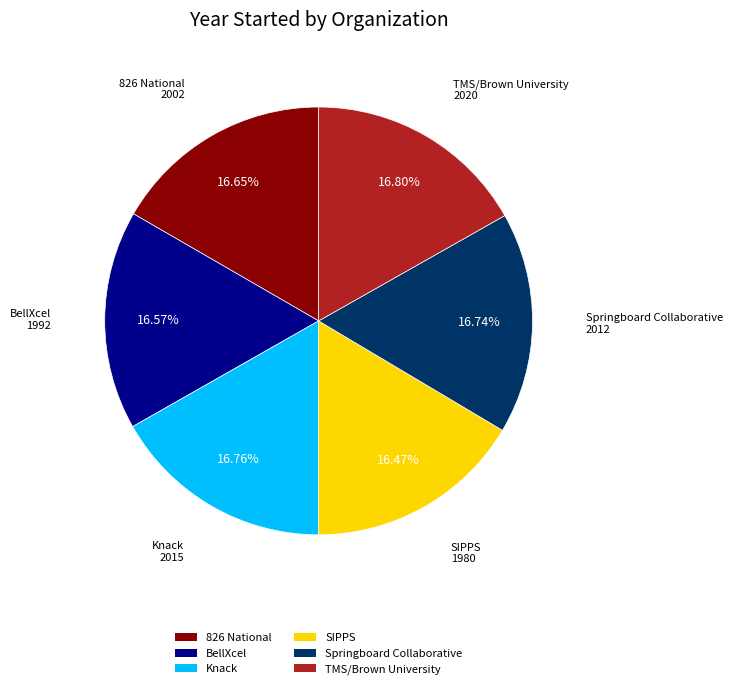

To the nearest percent, what is the combined percentage of Springboard Collaborative and 826 National?

33%